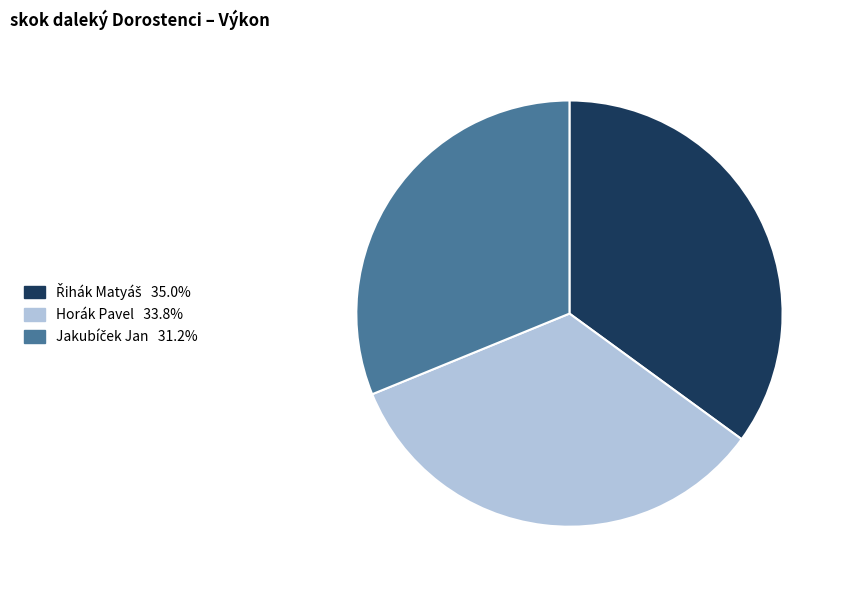

How many slices are in this pie chart?

3